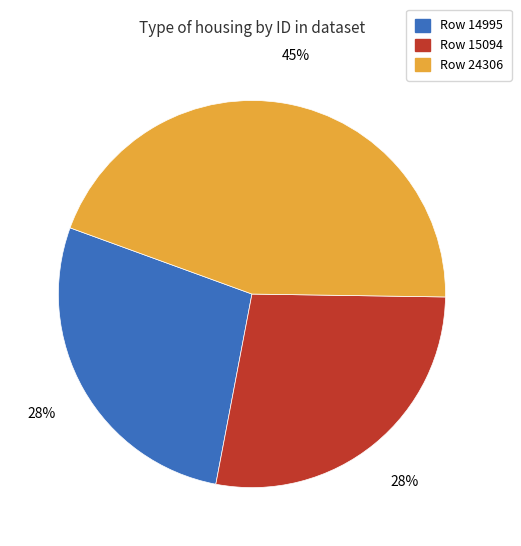

To the nearest percent, what portion does Row 15094 represent?

28%